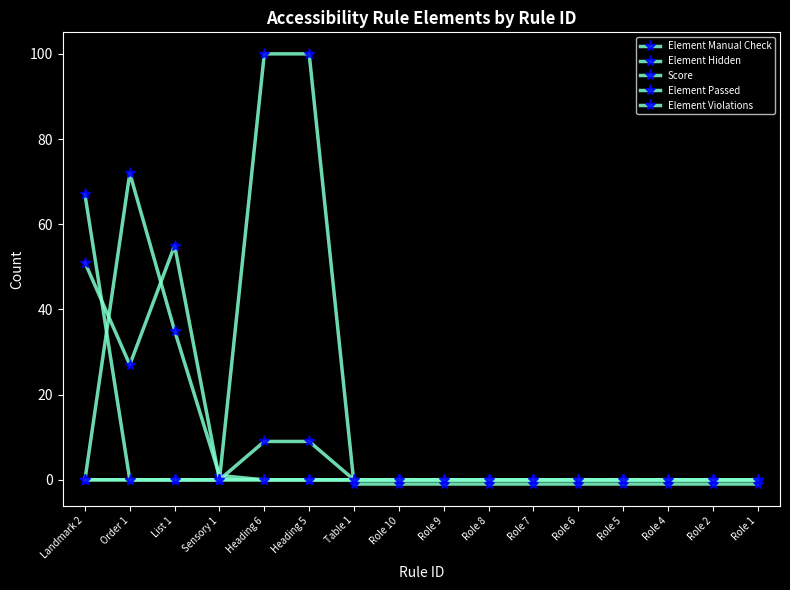

Is this an area chart (filled region under the line)?

No